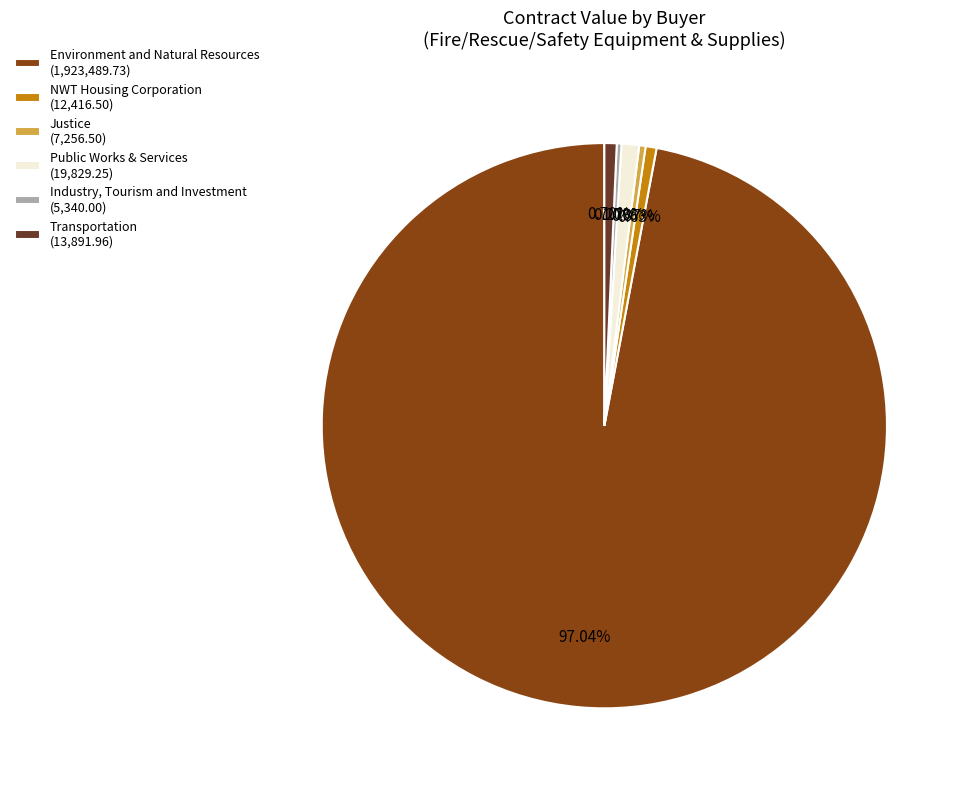

True or false: Public Works & Services accounts for 14% of the total.

False